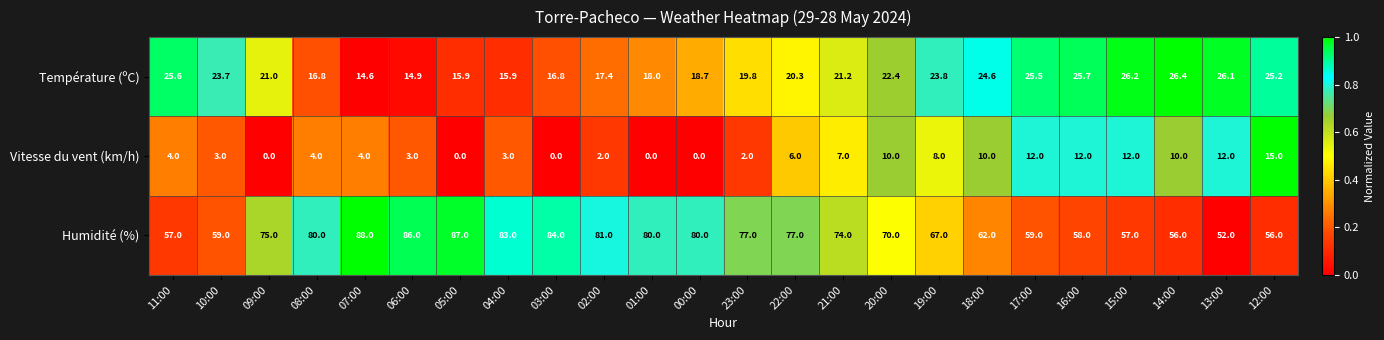

Rank the series by their maximum value, from lowest to highest.

Vitesse du vent (km/h), Température (ºC), Humidité (%)